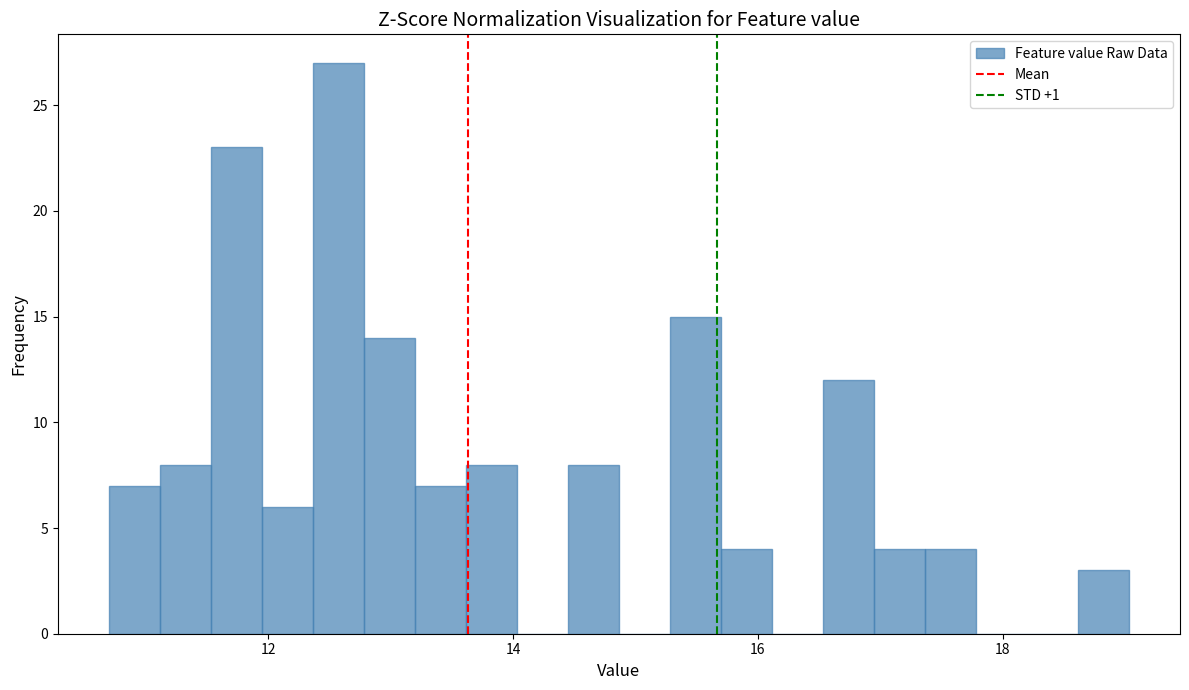

Read against the x-axis, roughly where is the centre of the tallest bar?

12.6